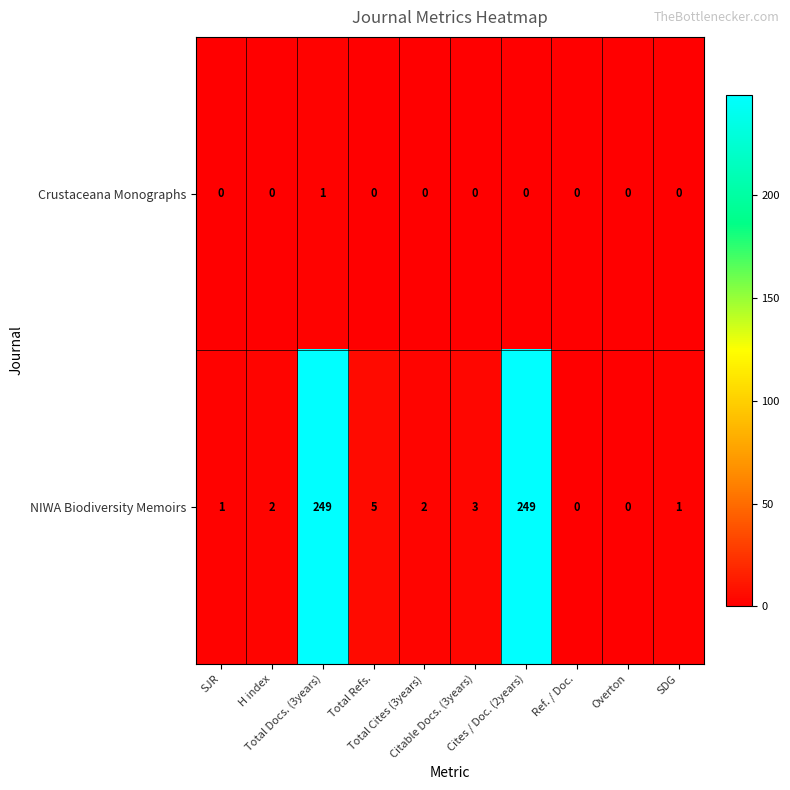

What is the difference between the maximum and second lowest values in the NIWA Biodiversity Memoirs series?

249